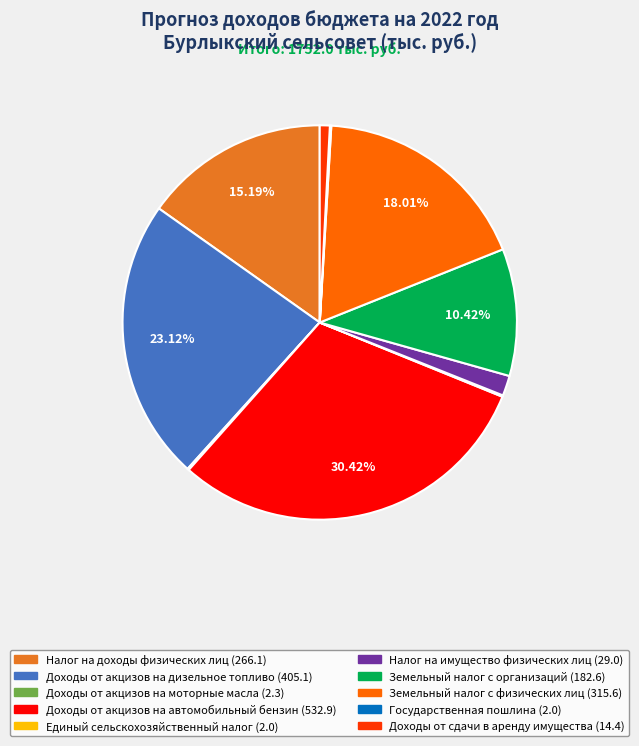

To the nearest percent, what is the difference between the largest and smallest slice percentages?

30%